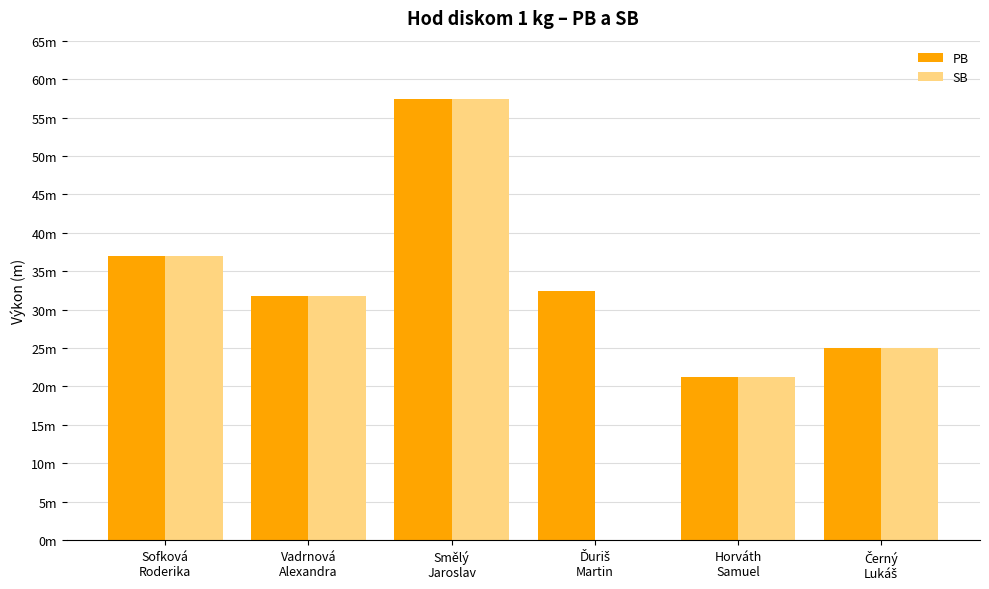

List the labels in order of SB value, smallest first.

Ďuriš
Martin, Horváth
Samuel, Černý
Lukáš, Vadrnová
Alexandra, Sofková
Roderika, Smělý
Jaroslav